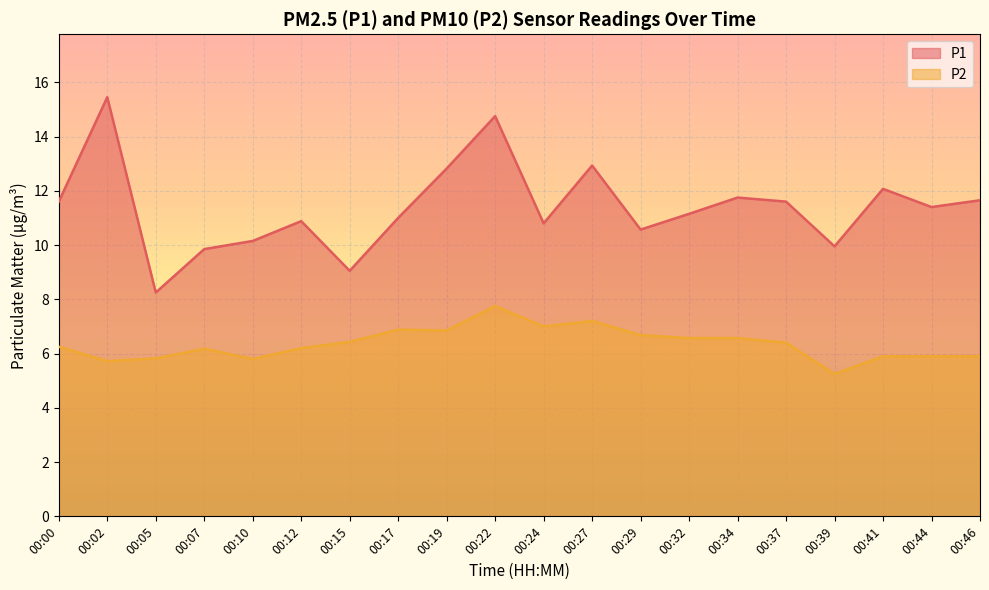

Between 00:05 and 00:27, which series saw the biggest shift?

P1